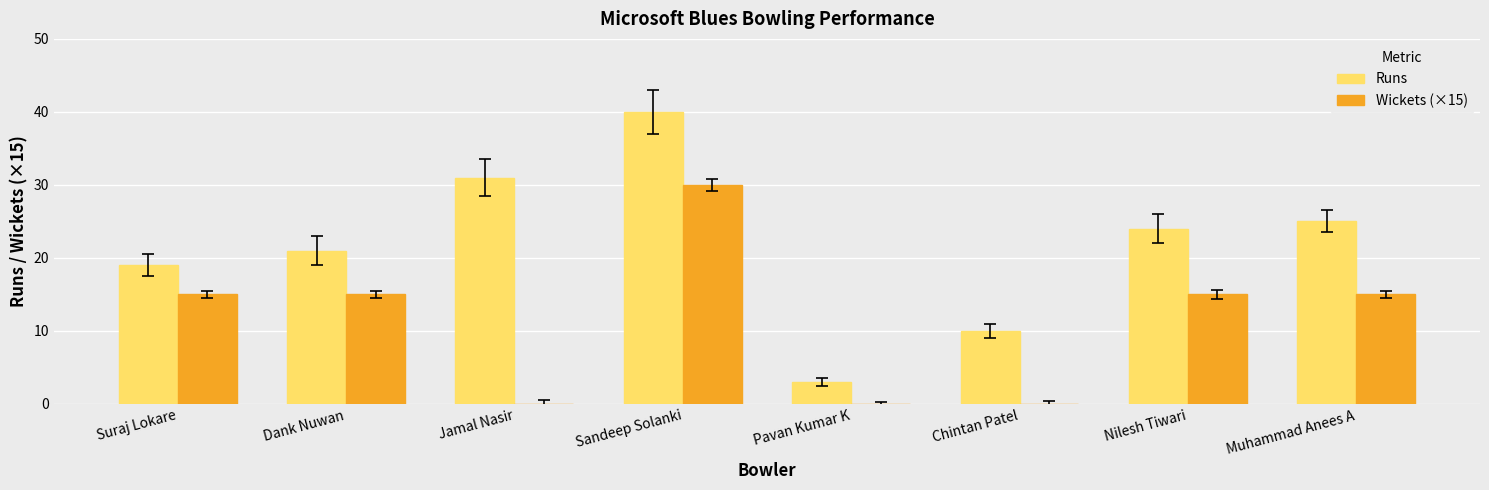

True or false: Wickets (×15) has a value of 6 at Muhammad Anees A.

False